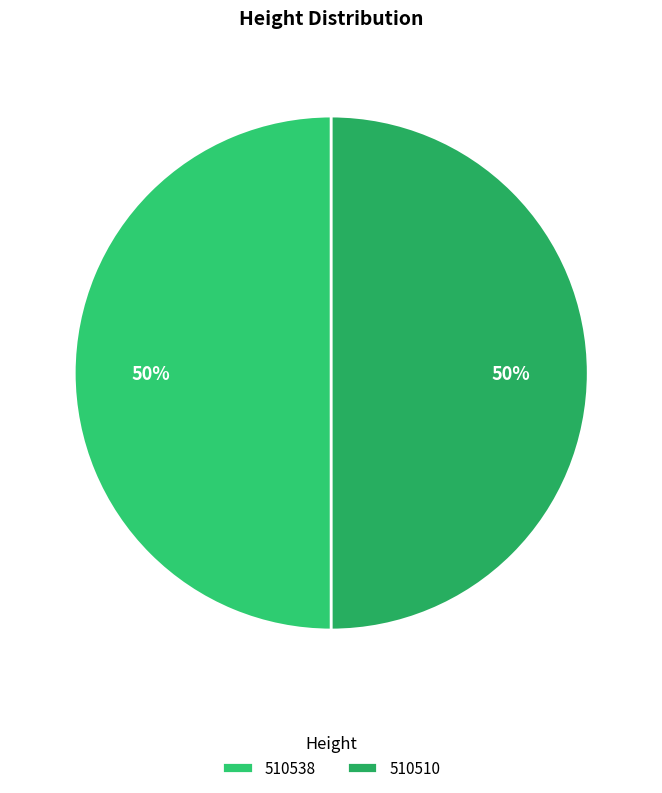

How many slices are in this pie chart?

2